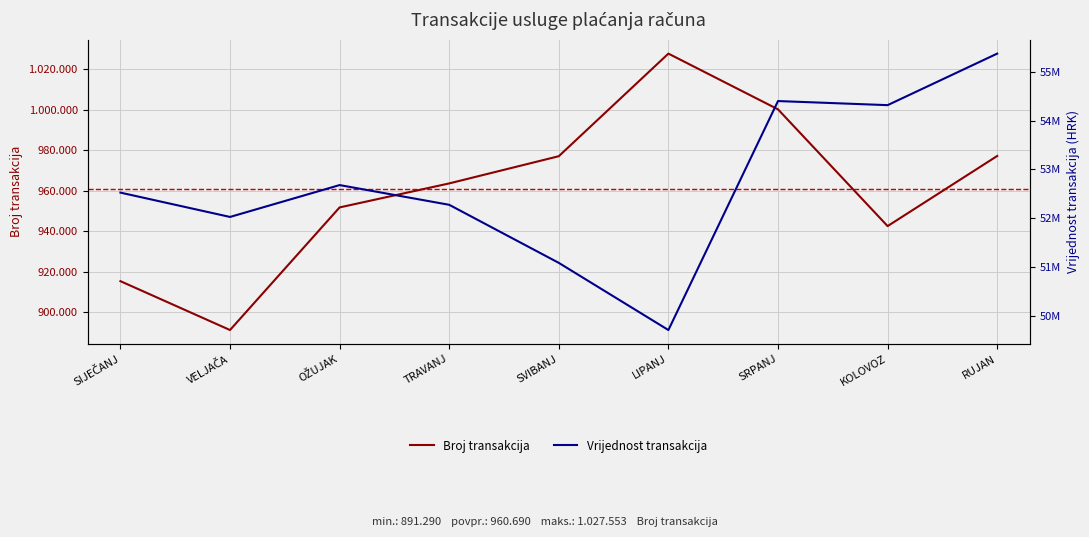

What is the value of the Vrijednost transakcija point at the 9th from the left?

55375813